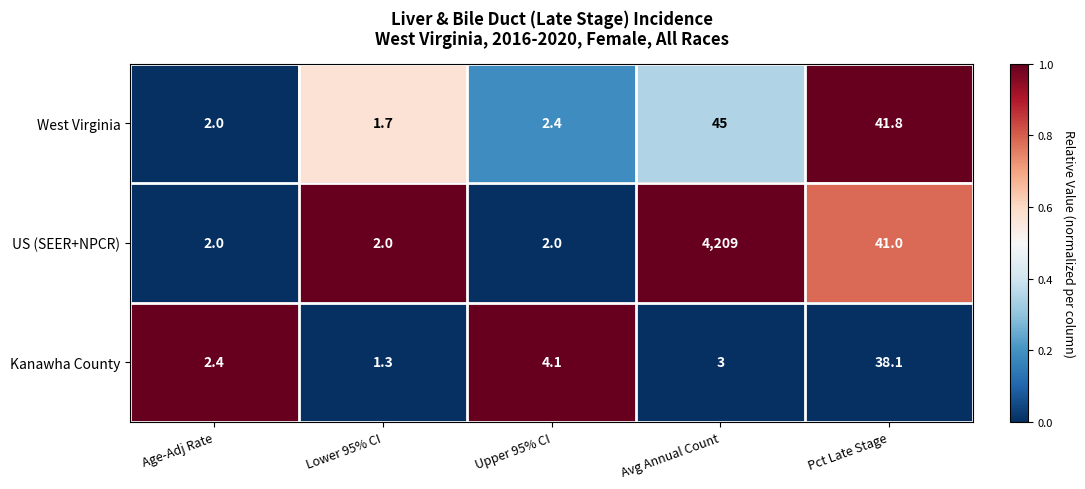

Which series has the largest total across all categories?

US (SEER+NPCR)